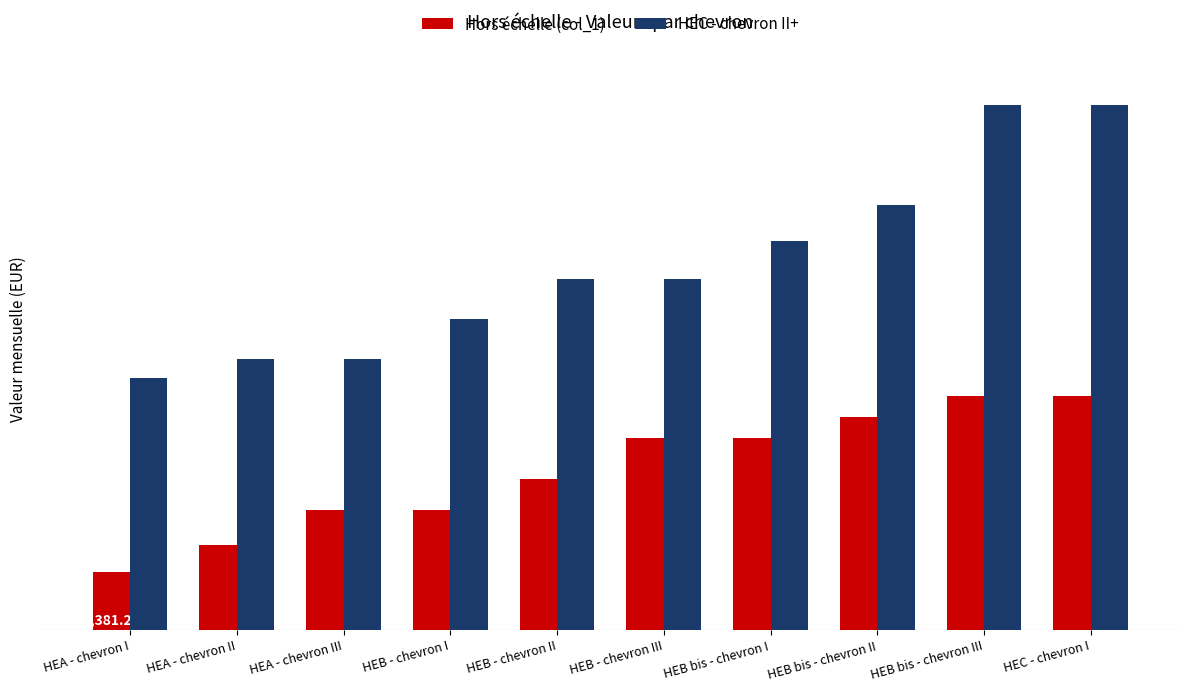

Is it true that HEC - chevron II+ equals 6783.6 at HEB bis - chevron II?

True